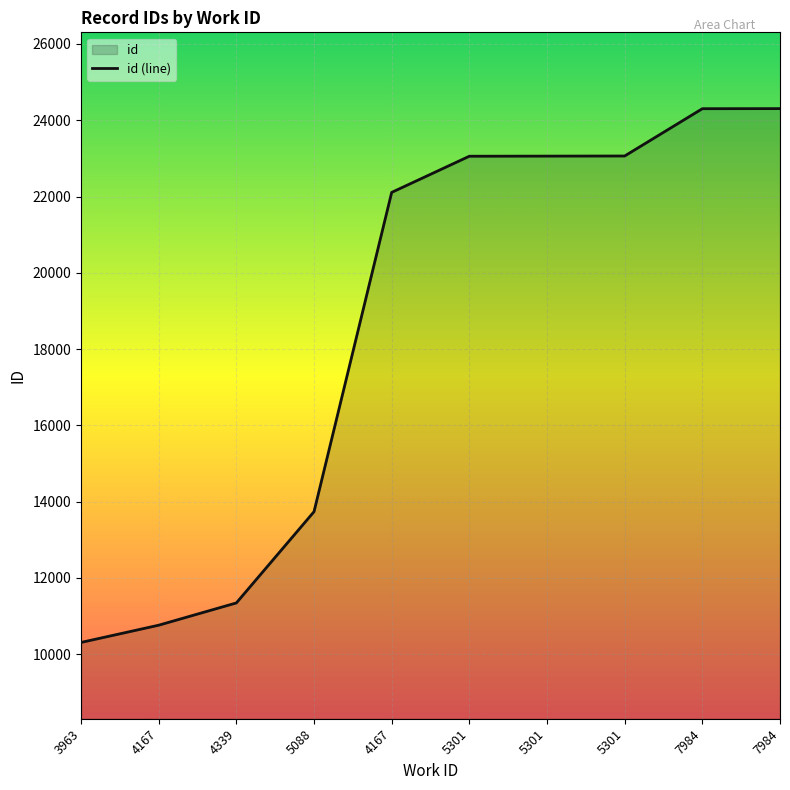

Which label corresponds to the smallest value in the chart?

3963